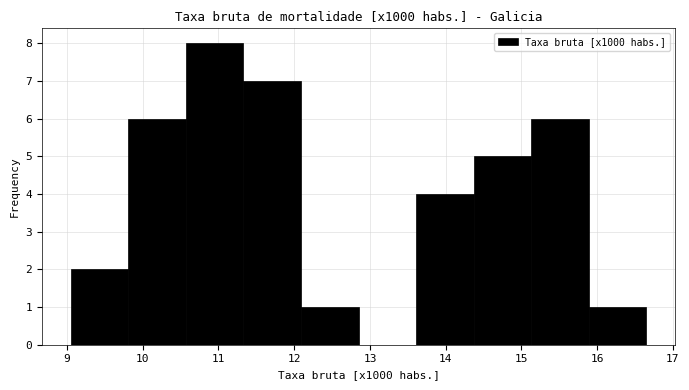

Reading left to right, transcribe this chart: for each bar, give the range it covers on the x-axis and its height. Neither the bar edges nor the heights are printed on the chart, so give them approximately, as read against the axes.

9.05 to 9.81: 2
9.81 to 10.57: 6
10.57 to 11.33: 8
11.33 to 12.09: 7
12.09 to 12.85: 1
12.85 to 13.61: 0
13.61 to 14.37: 4
14.37 to 15.13: 5
15.13 to 15.89: 6
15.89 to 16.65: 1